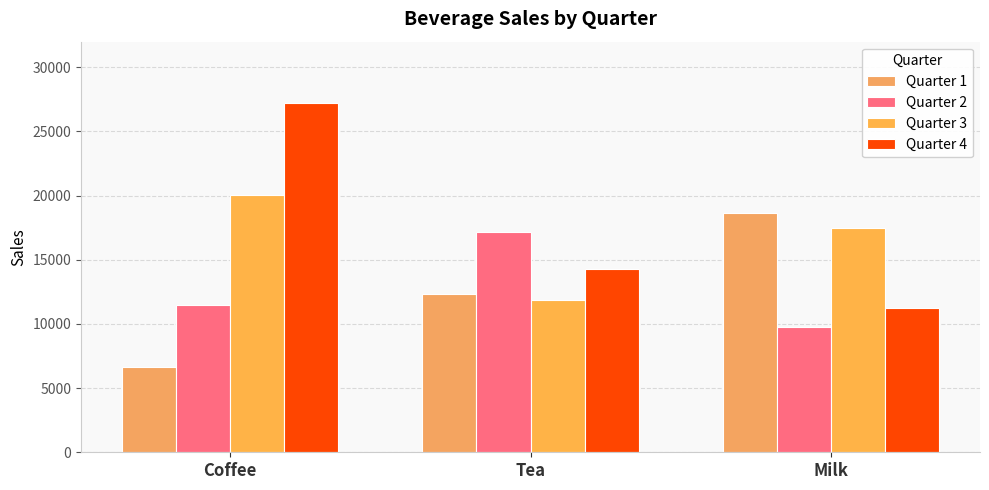

What is the maximum value shown in the chart?

27198